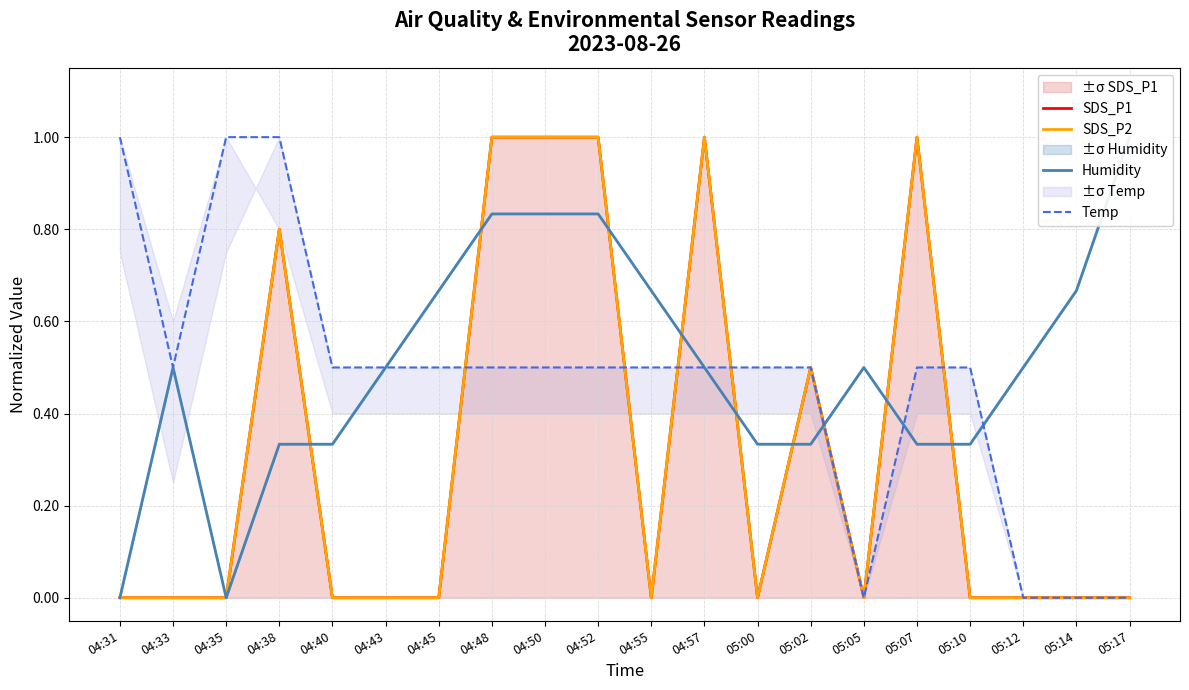

Between 05:12 and 04:48, which is larger?

04:48